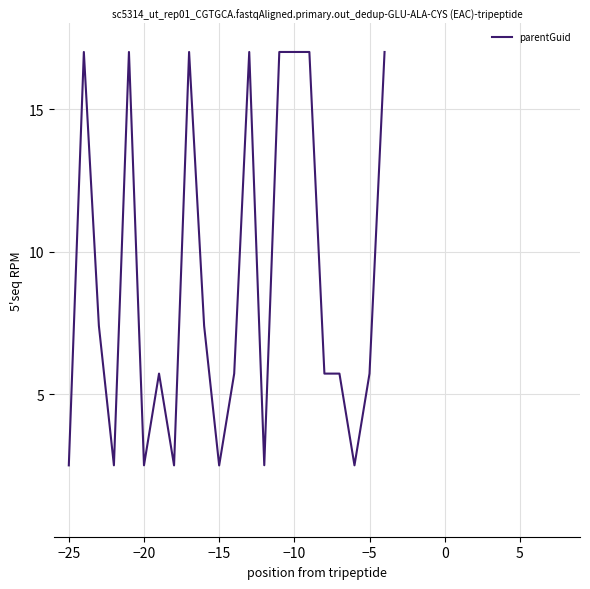

What is the difference between the maximum and minimum values?

14.5